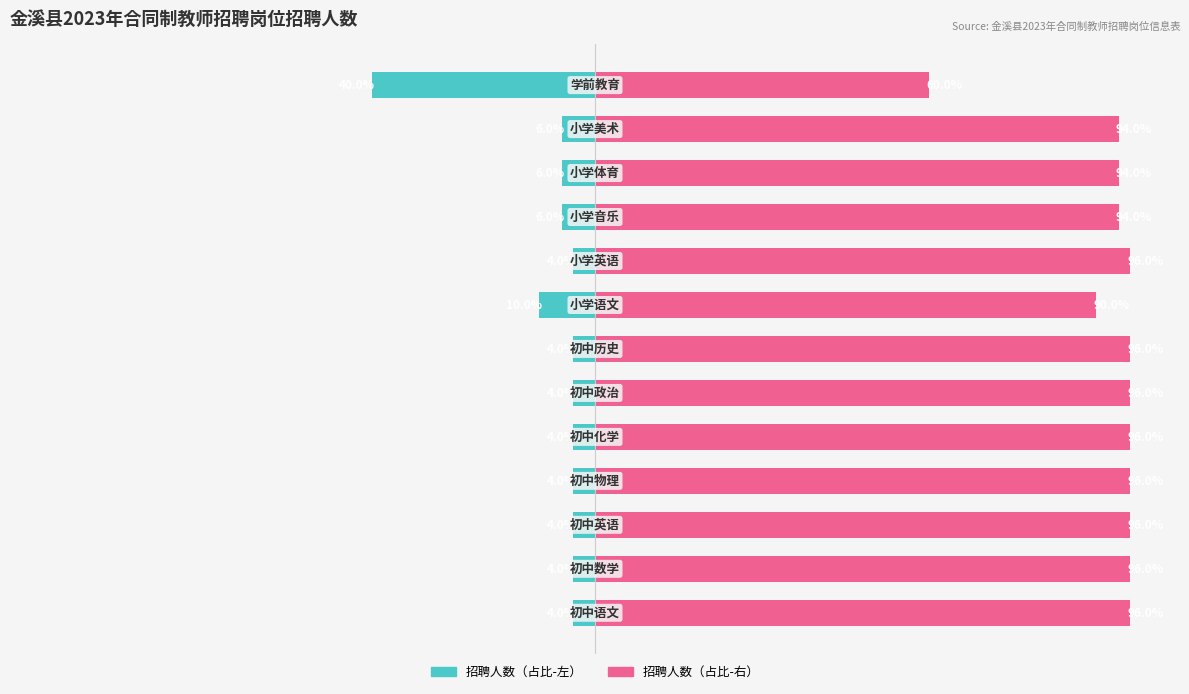

What is the difference between the second highest and minimum values in the 招聘人数（右侧） series?

36